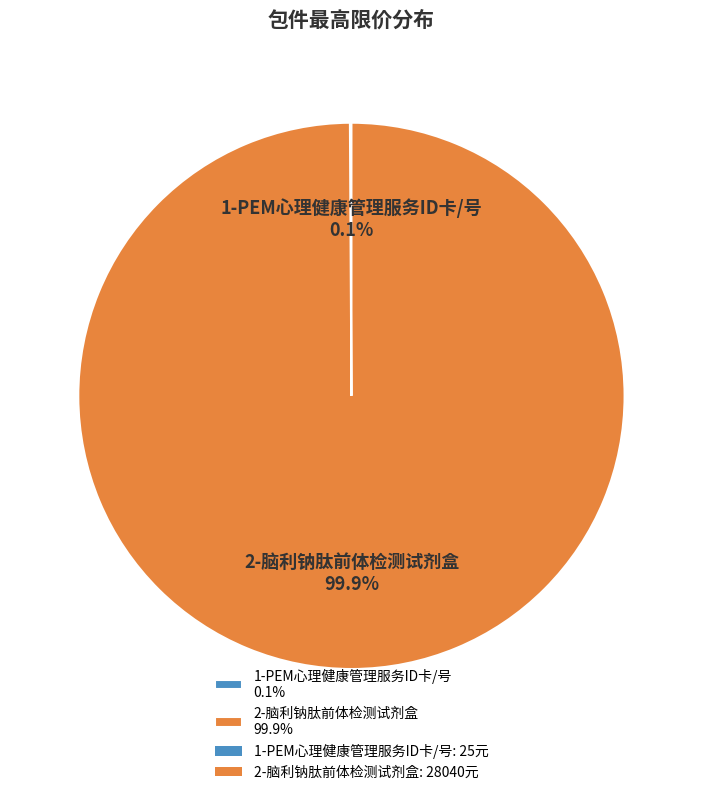

Is there a majority slice in this chart?

Yes